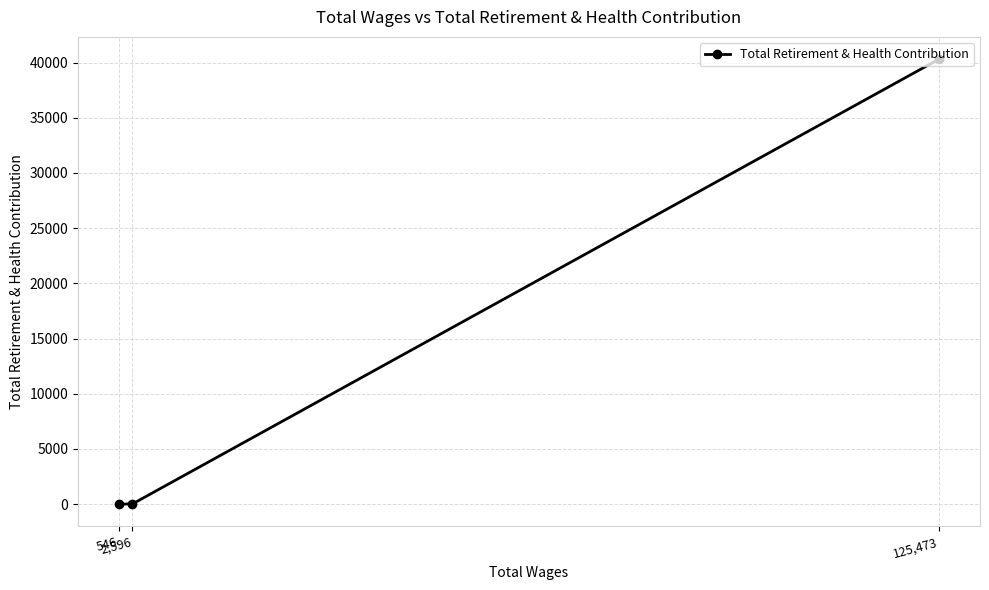

What is the maximum value shown in the chart?

40311